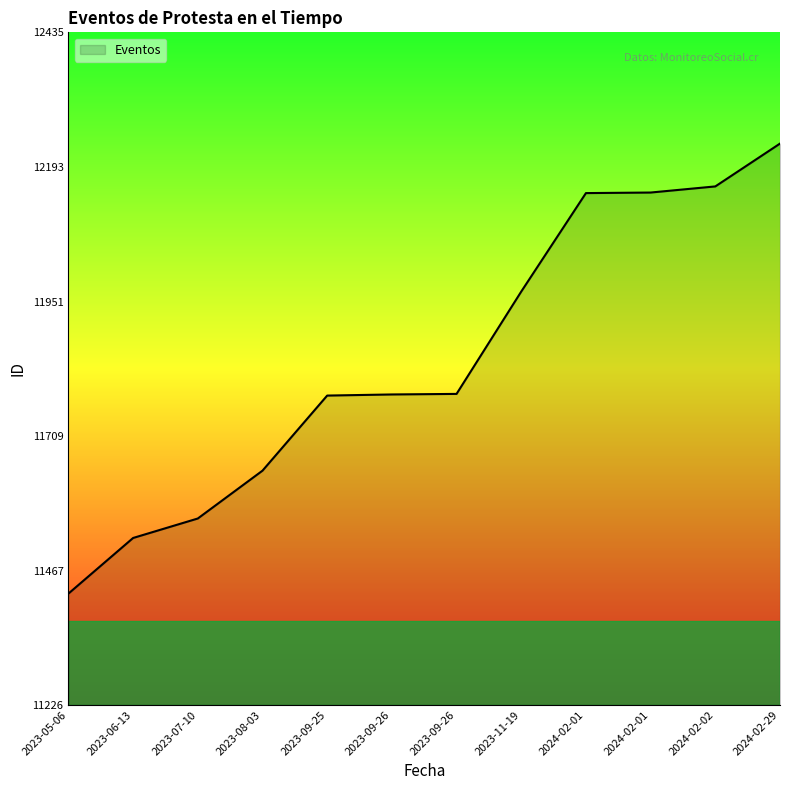

Which has a higher value, 2023-08-03 or 2023-06-13?

2023-08-03